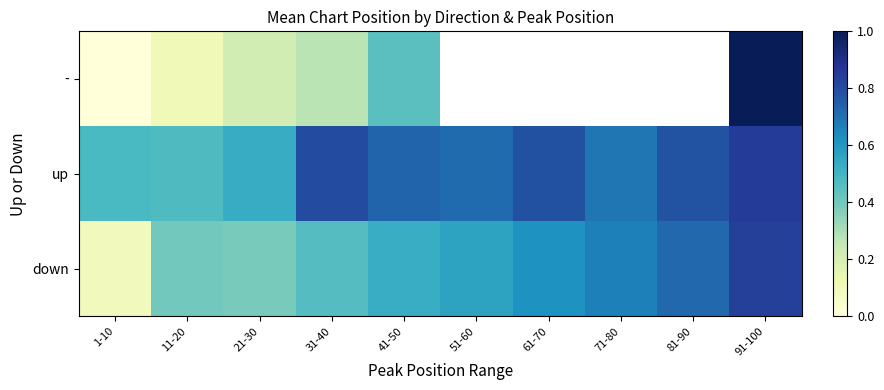

List the series in order of their peak value, highest first.

-, up, down